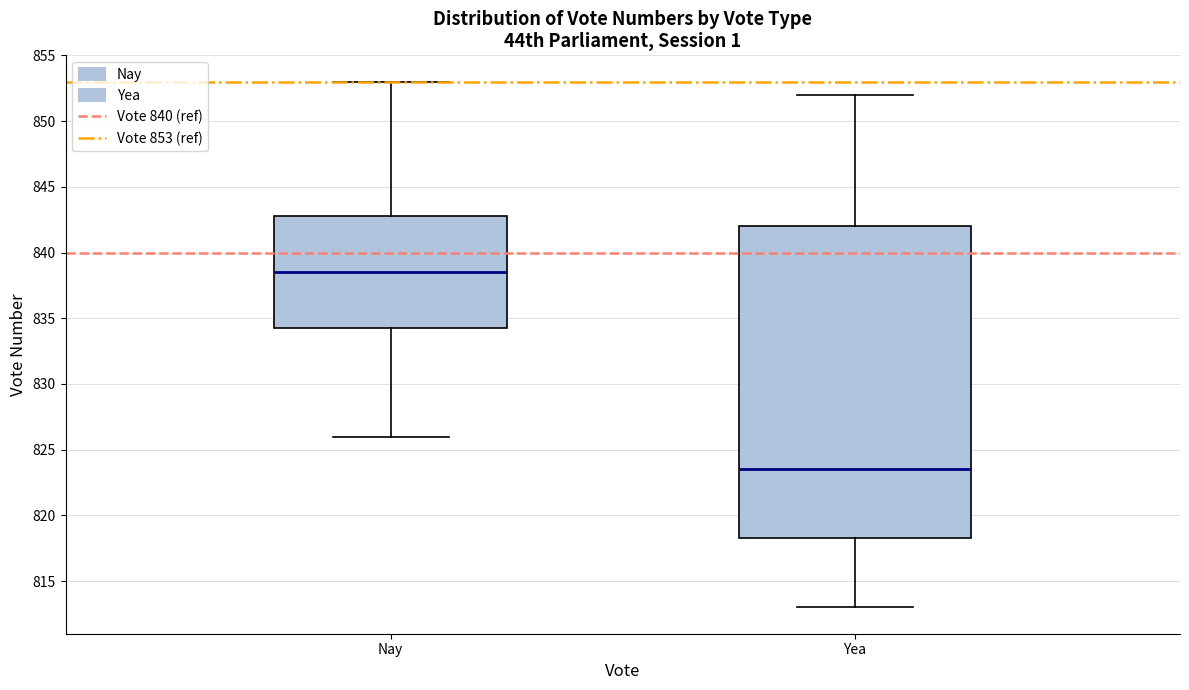

Reading left to right, read every box against the y-axis: the position of its median line, the range the box covers, and the ends of its whiskers. The values are not printed on the chart, so give them approximately, as read against the axis.

Nay: median 838.5, box 834.5 to 843.0, whiskers 826.0 to 853.0
Yea: median 823.5, box 818.5 to 842.0, whiskers 813.0 to 852.0